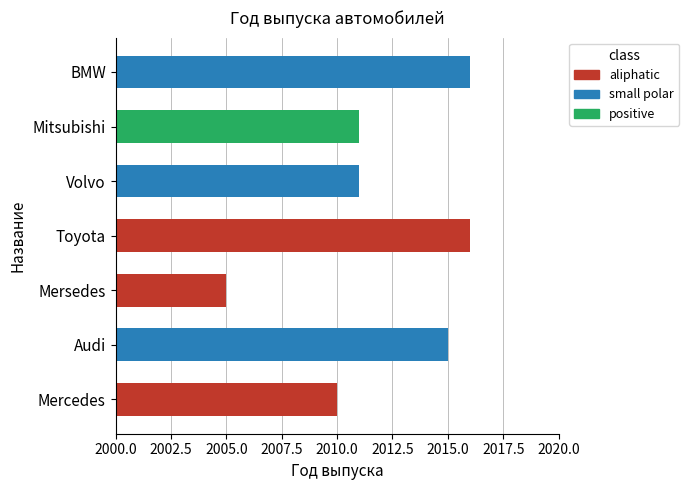

Is it true that the value at Audi is 594?

False